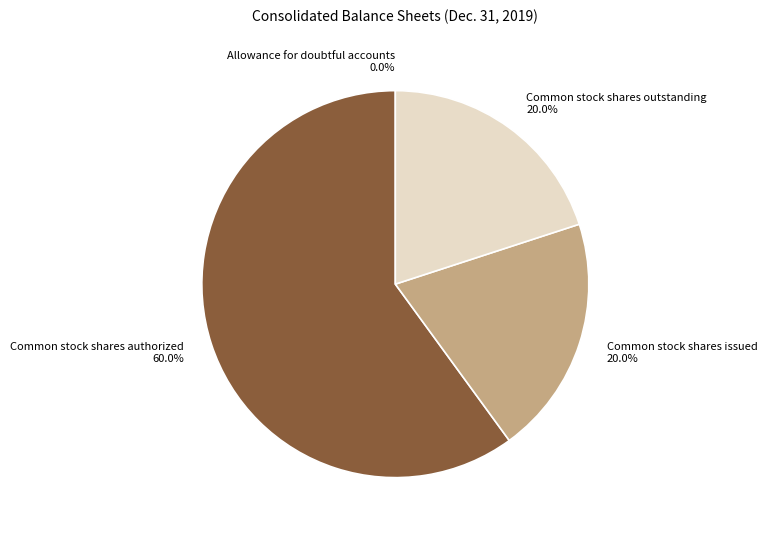

What is the total percentage of Common stock shares issued and Common stock shares outstanding?

40.0%